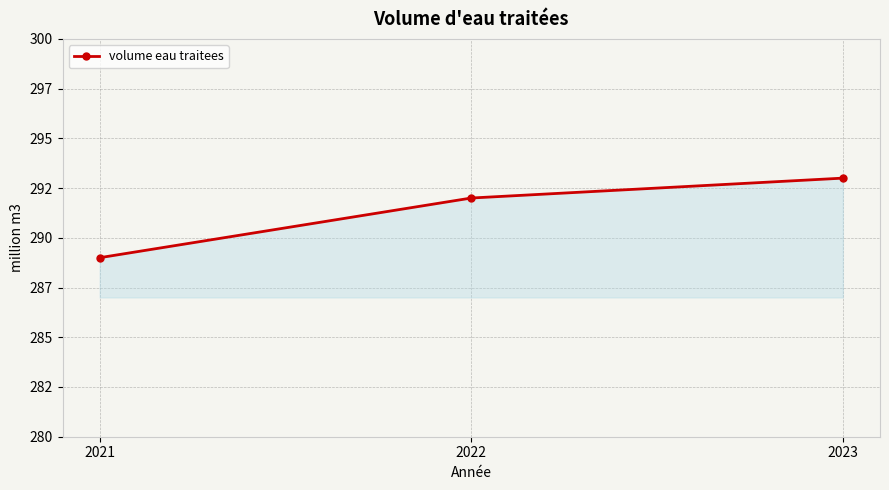

What is the maximum value shown in the chart?

293